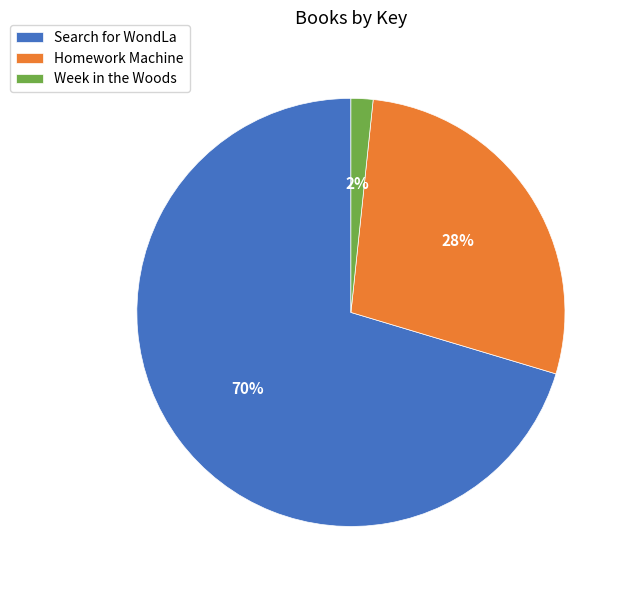

Is the sum of Week in the Woods and Search for WondLa greater than half?

Yes